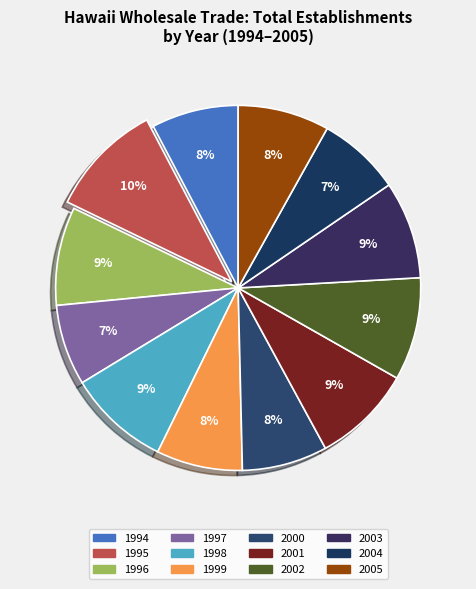

Rank the categories by value from highest to lowest.

1995, 2002, 1998, 2001, 1996, 2003, 2005, 1994, 1999, 2000, 2004, 1997